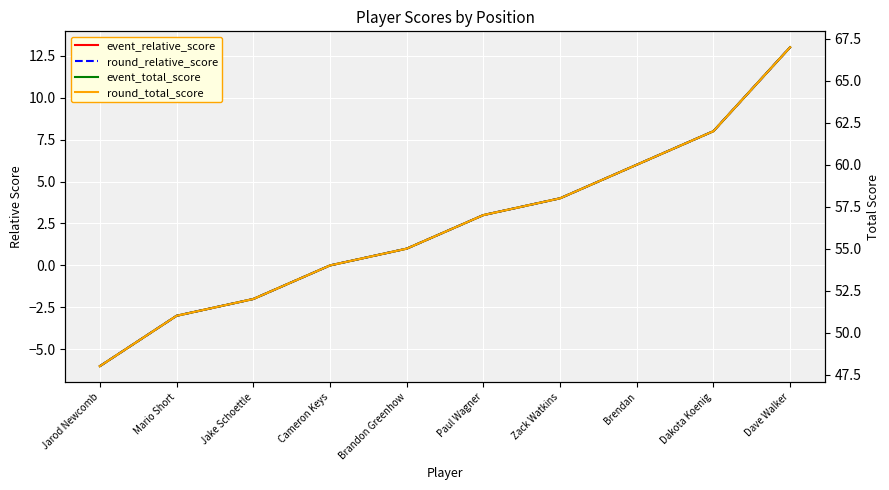

What is the difference between the second highest and second lowest values in the round_relative_score series?

11